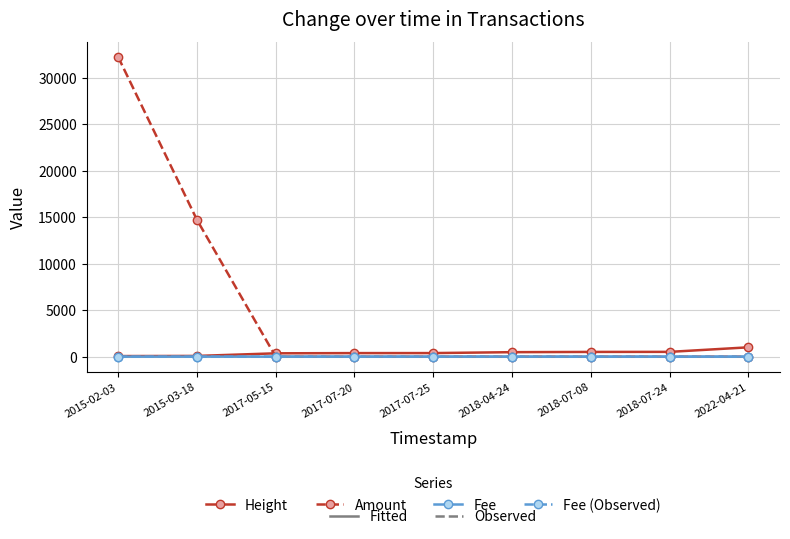

Which category has the highest value across all series?

2015-02-03